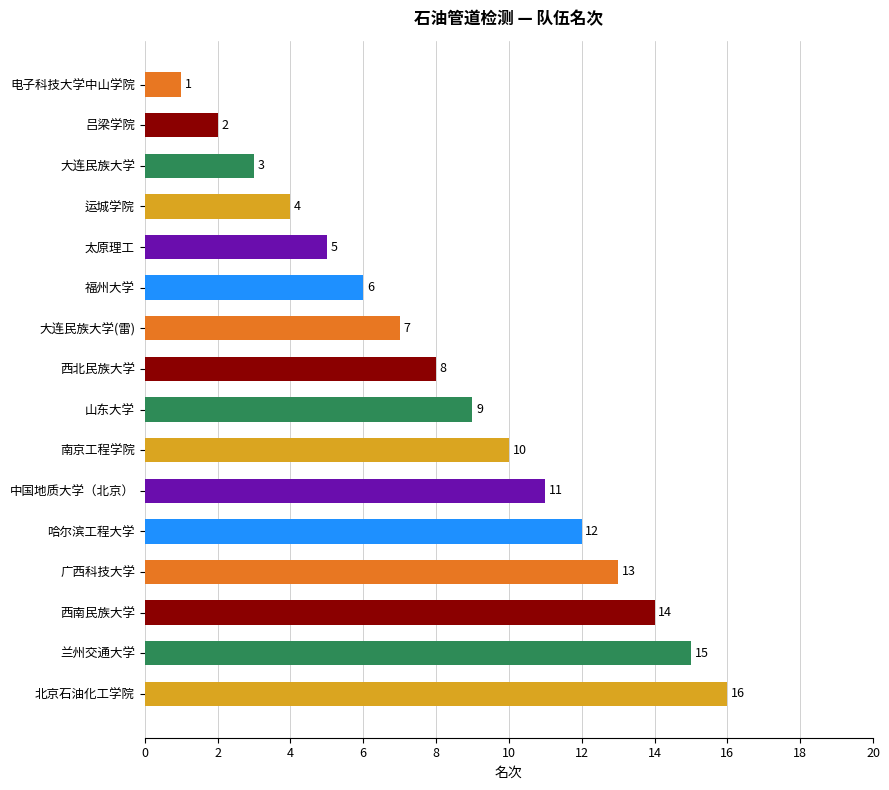

What is the minimum value shown in the chart?

1